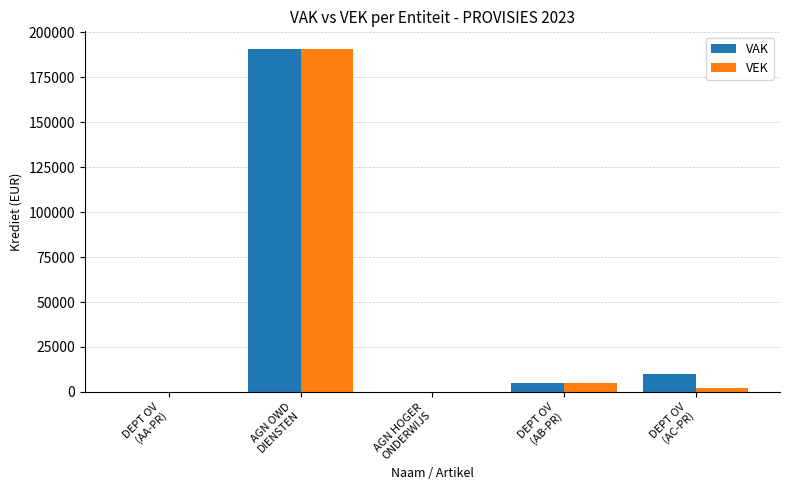

Count the number of categories in the chart.

5